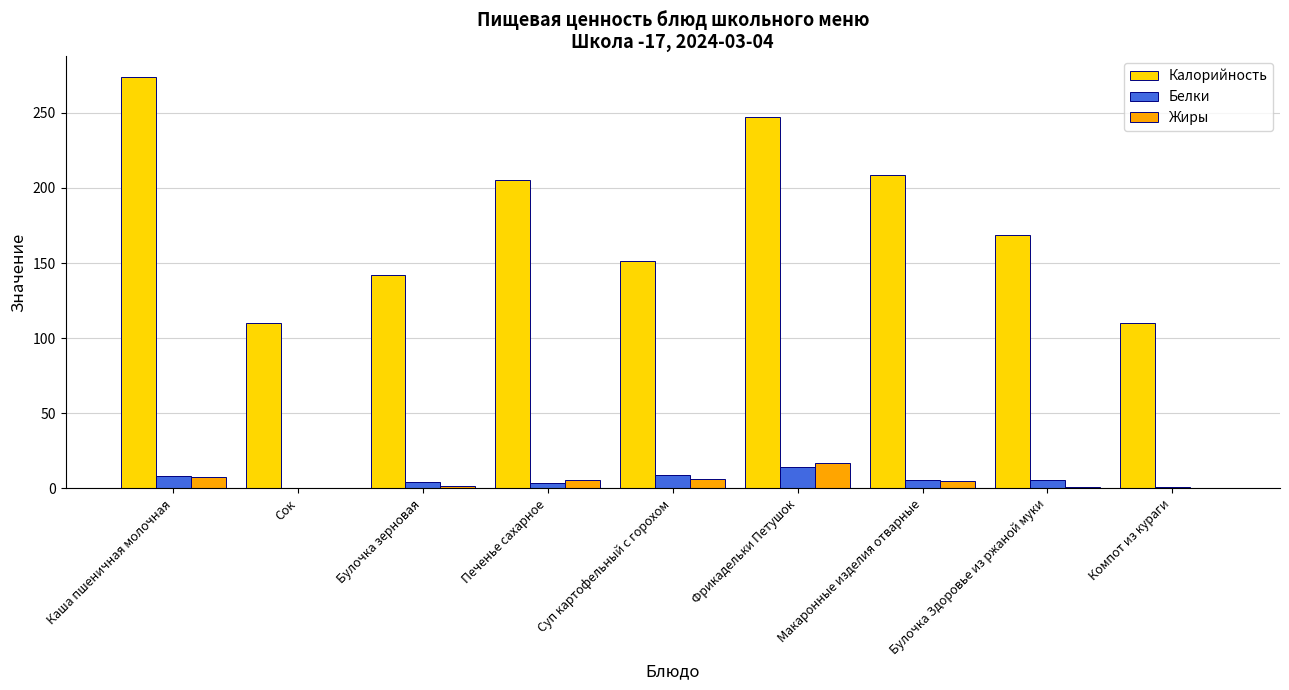

What is the sum of the Белки values at Булочка зерновая and Макаронные изделия отварные?

10.2